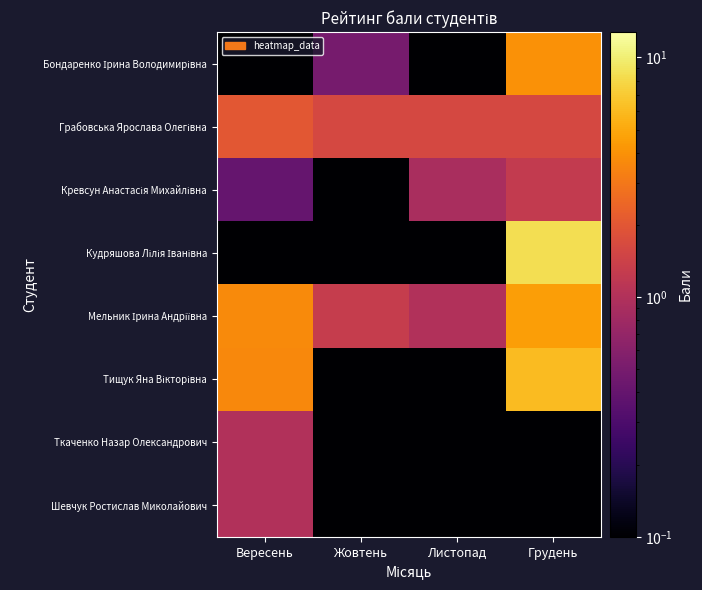

At which category is the sum across all series the highest?

Грудень